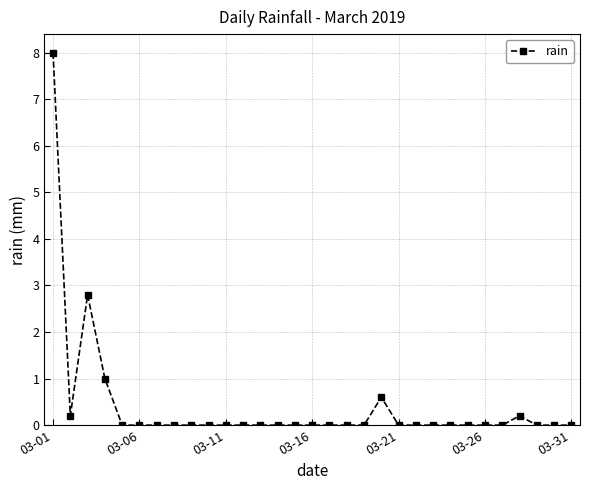

What is the greatest value displayed?

8.0